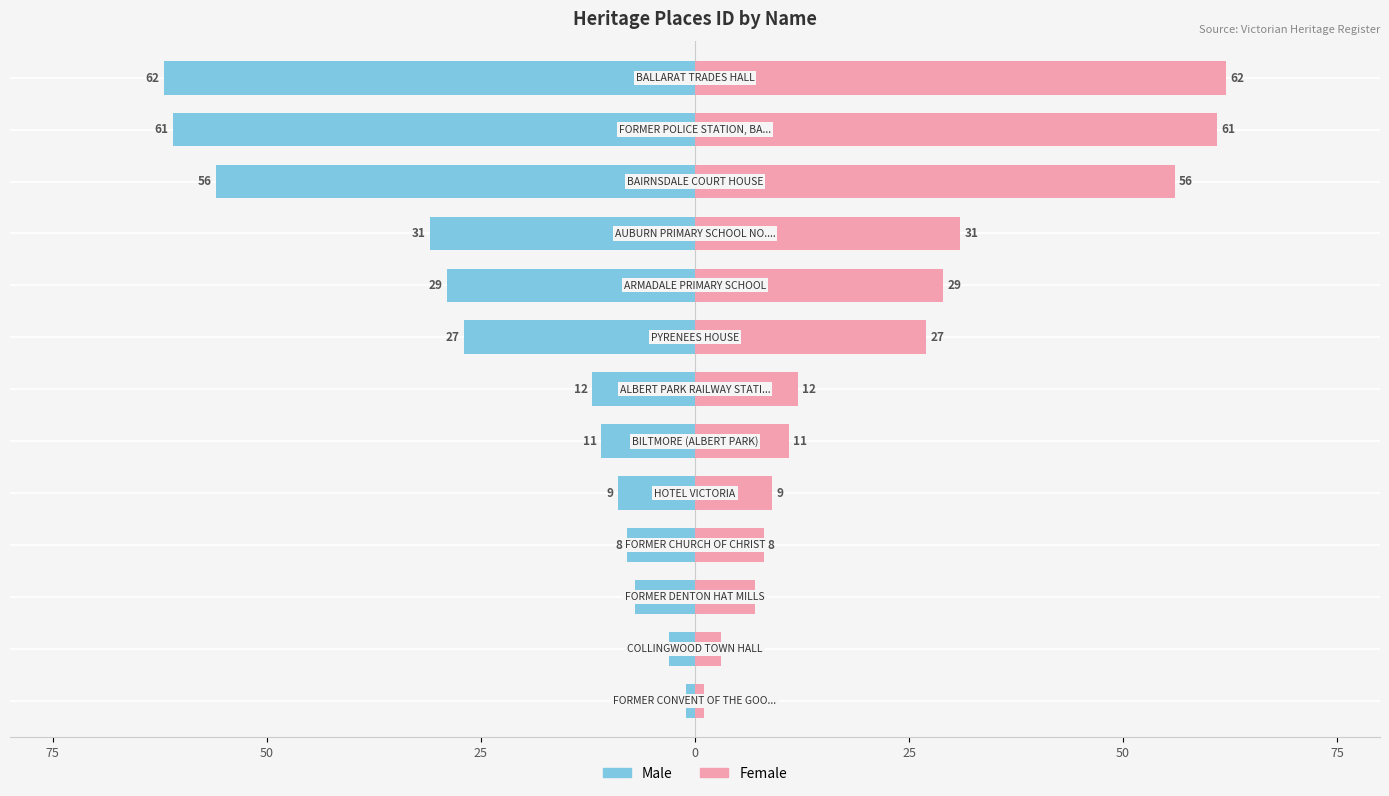

Which series has the widest spread of values?

Male